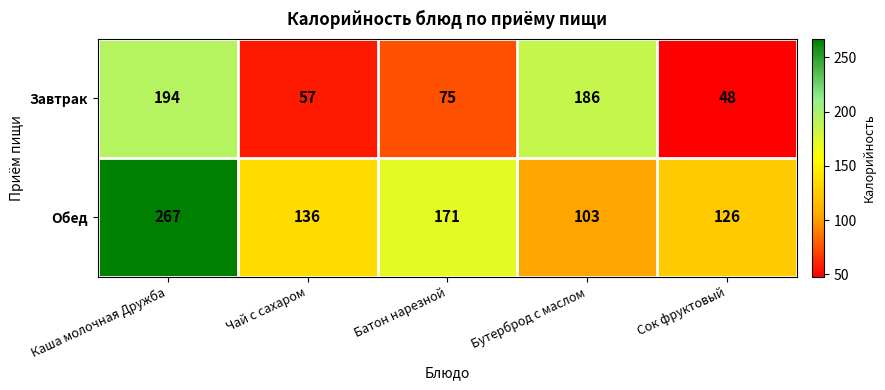

Reading left to right, list all the values displayed in this chart.

Завтрак: Каша молочная Дружба=194	Чай с сахаром=57	Батон нарезной=75	Бутерброд с маслом=186	Сок фруктовый=48
Обед: Каша молочная Дружба=267	Чай с сахаром=136	Батон нарезной=171	Бутерброд с маслом=103	Сок фруктовый=126